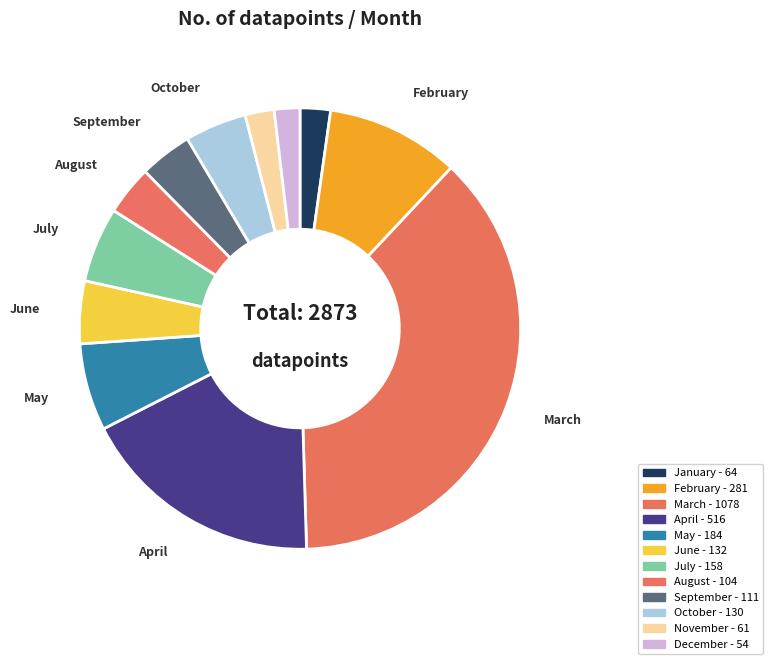

How many slices are in this pie chart?

12